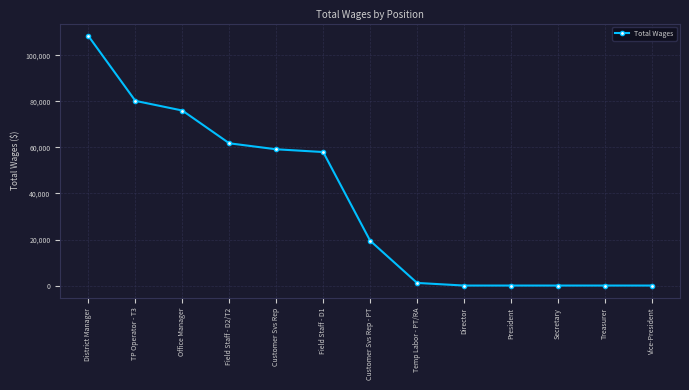

Reading left to right, list all the values displayed in this chart.

108419	80247	76052	61812	59209	58011	19490	1140	0	0	0	0	0